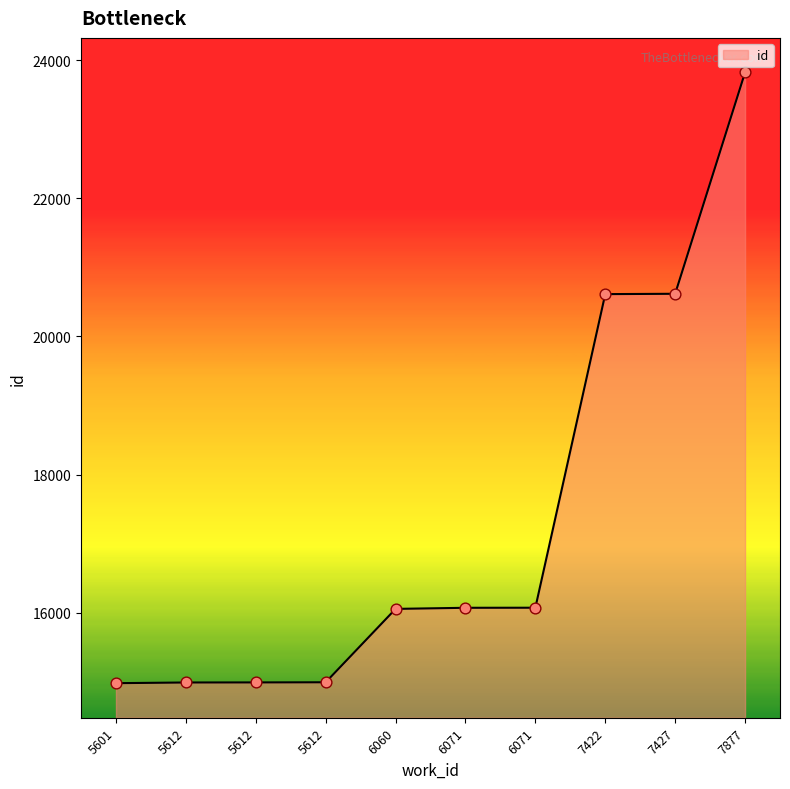

Between 5612 and 5612, which is larger?

5612